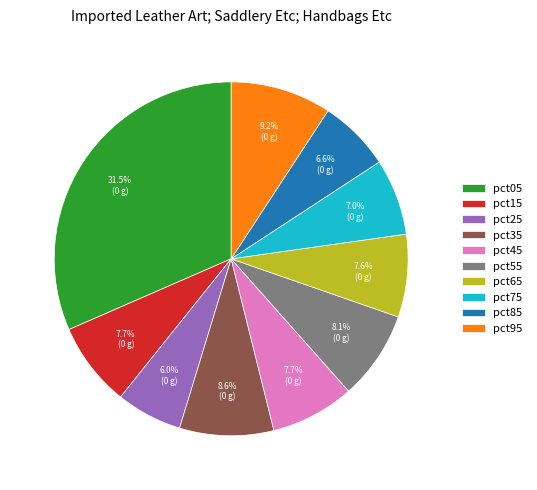

What percentage is NOT represented by pct15?

92.3%